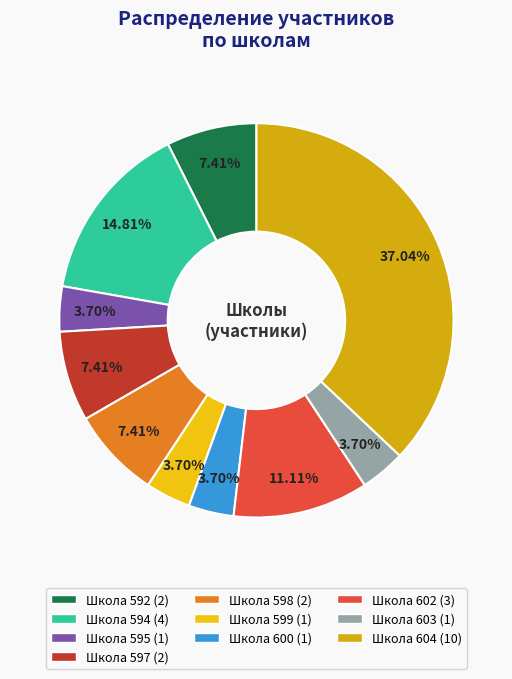

How many slices are in this pie chart?

10